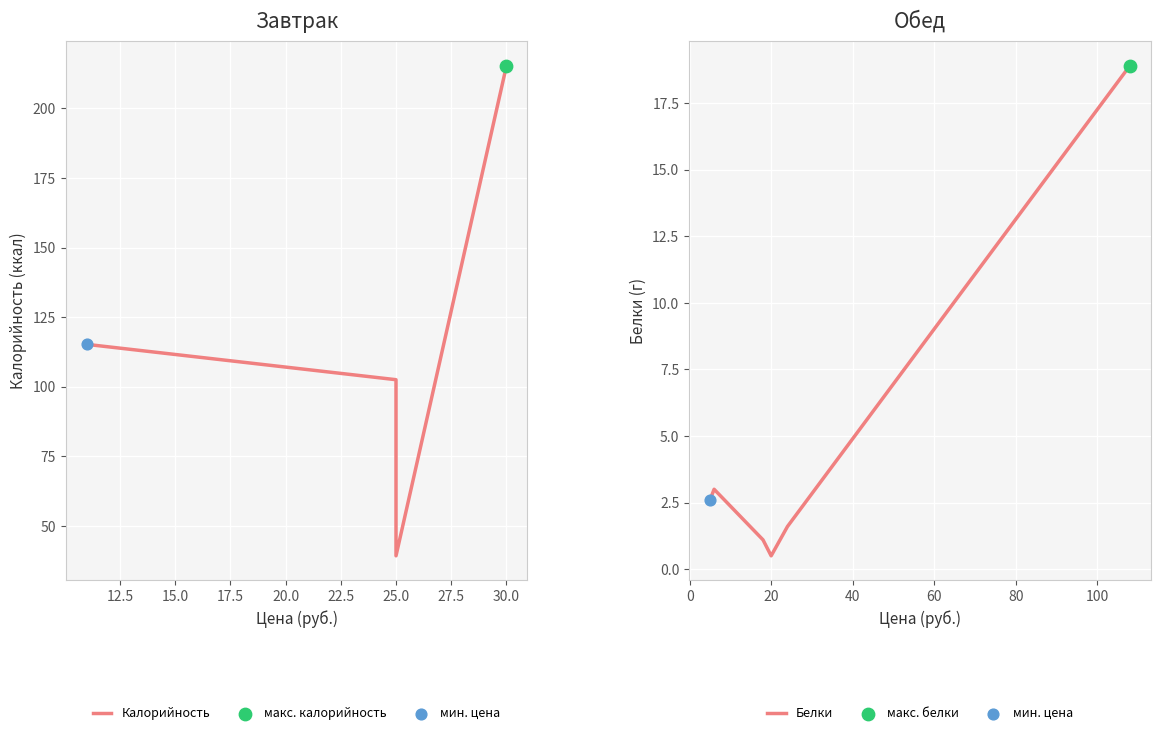

At how many categories does at least one series exceed 49?

9